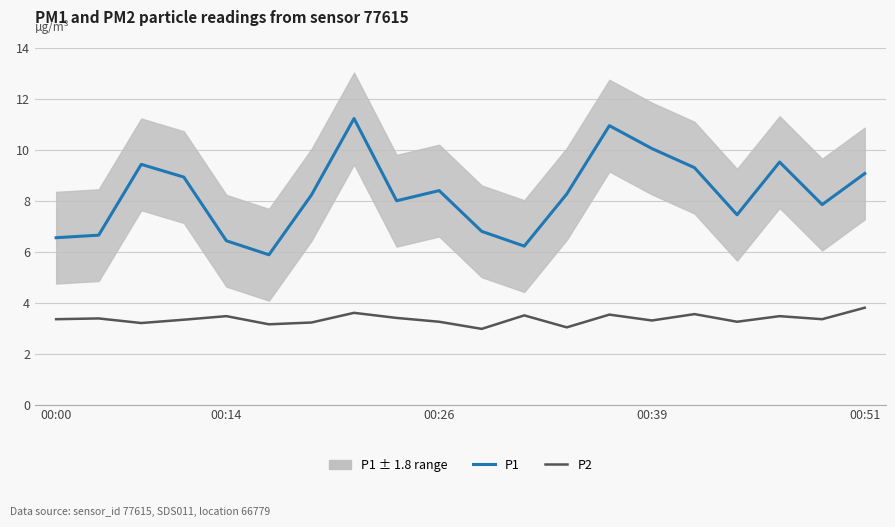

How many lines are shown in the chart?

2